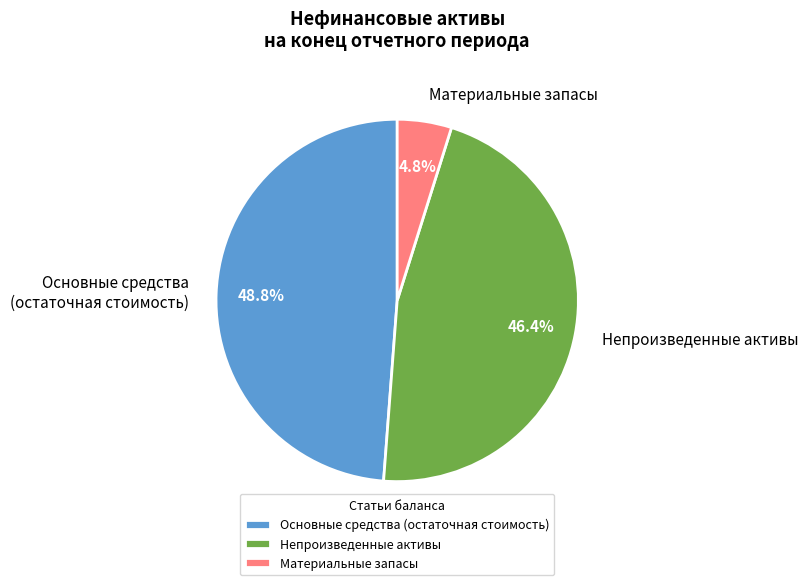

Rank the categories by value from lowest to highest.

Материальные запасы, Непроизведенные активы, Основные средства (остаточная стоимость)